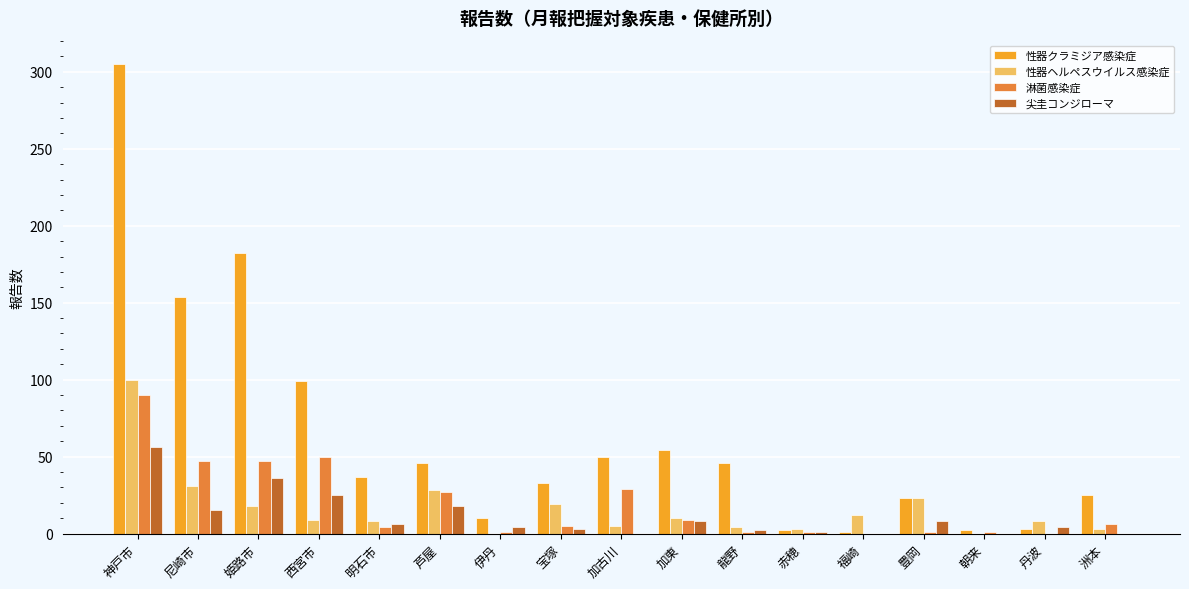

Between 神戸市 and 尼崎市, which series saw the biggest shift?

性器クラミジア感染症